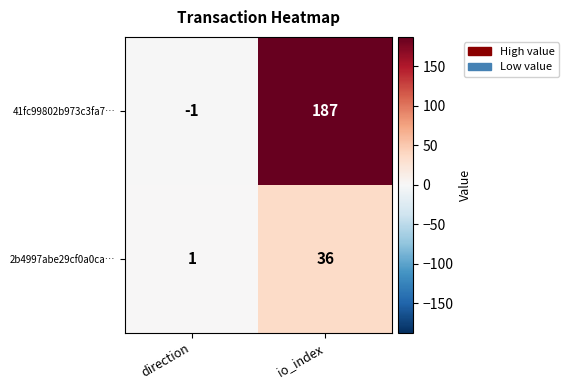

How many values in 41fc99802b973c3fa7… are above zero?

1